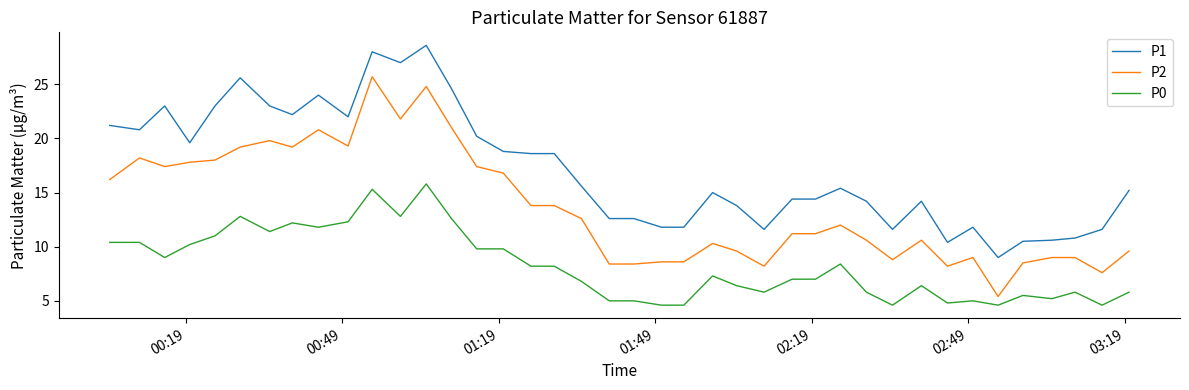

Rank the series by their maximum value, from lowest to highest.

P0, P2, P1